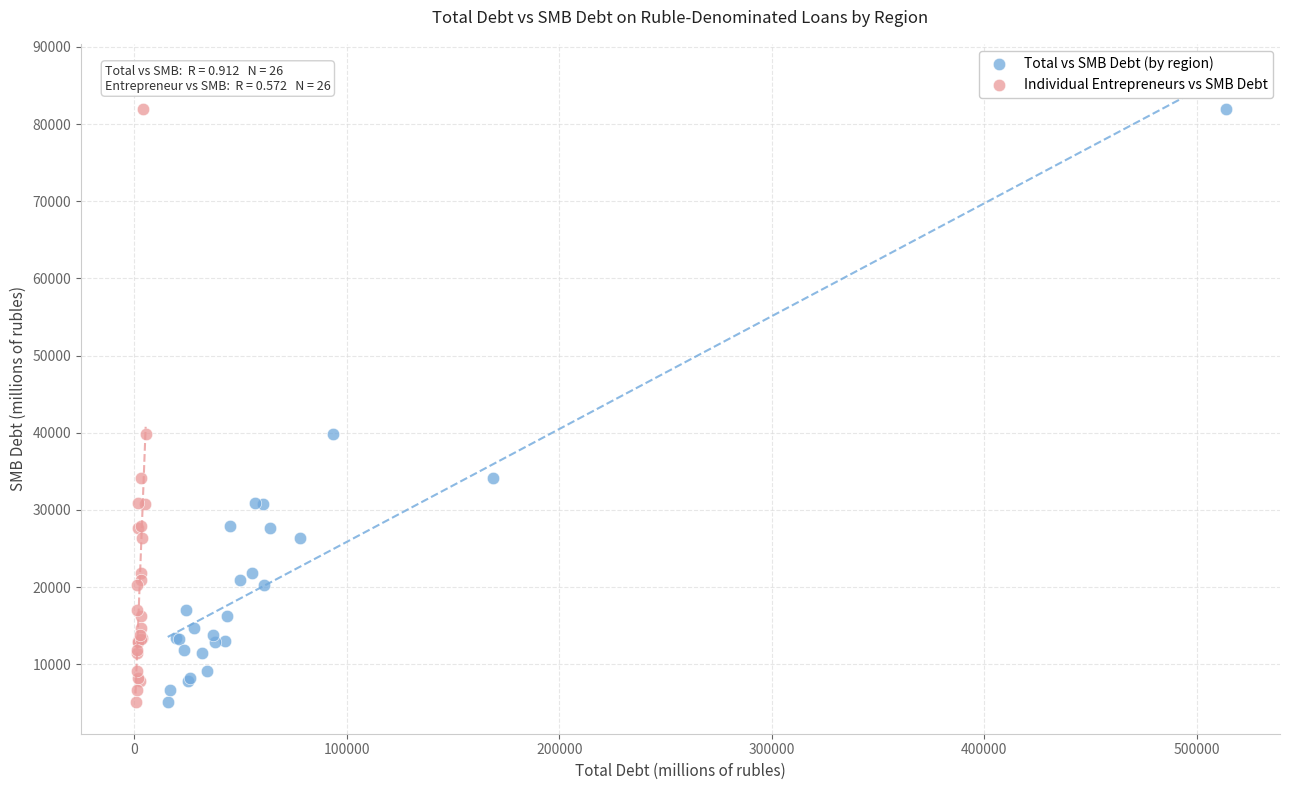

What are all the series names shown in the legend?

Total vs SMB Debt (by region), Individual Entrepreneurs vs SMB Debt